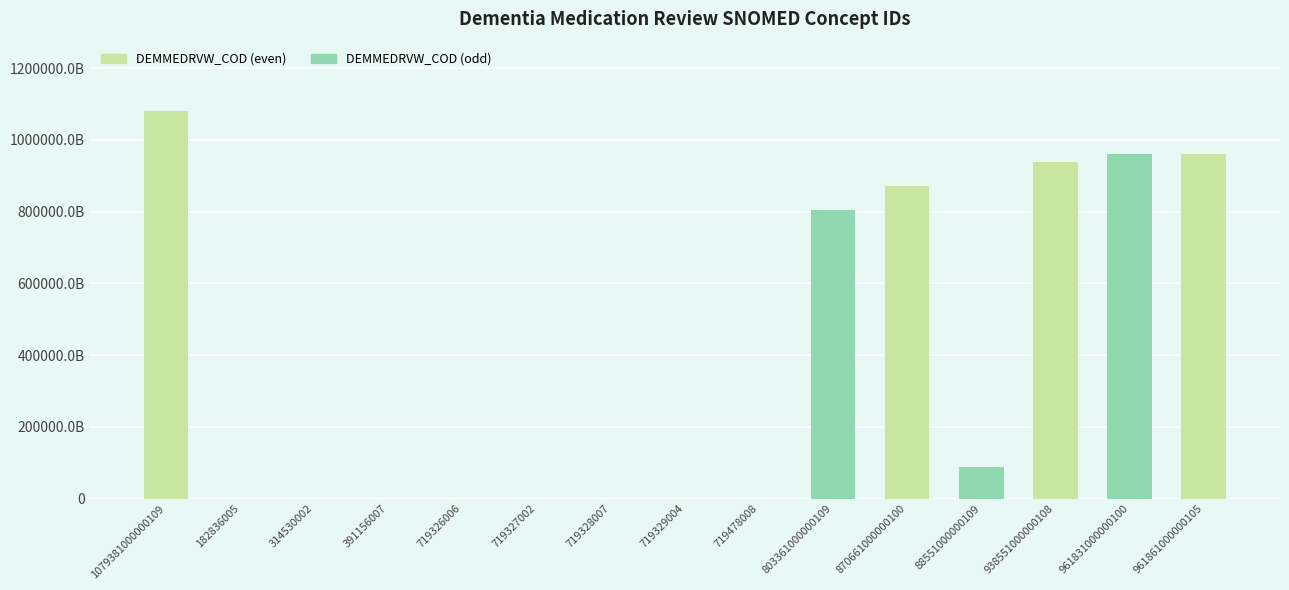

How many bars are there in total?

15